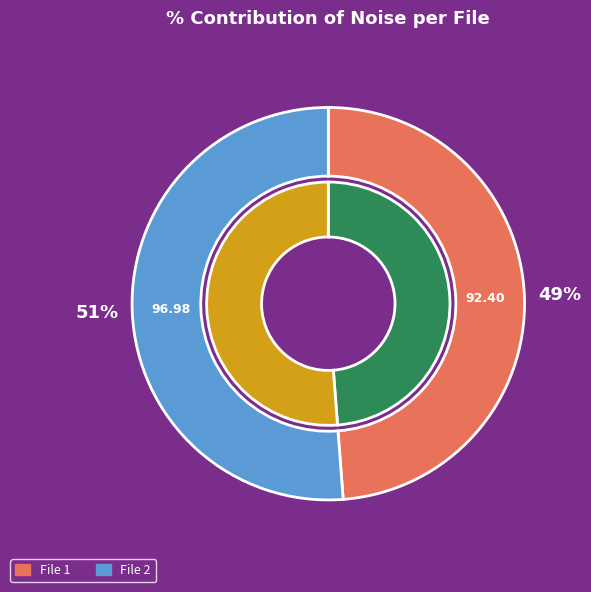

Combined, what portion of the pie is 20160222204713556_CIIRC-R1_met.fits and 20160222204204137_CIIRC-R1_met.fits?

100.0%